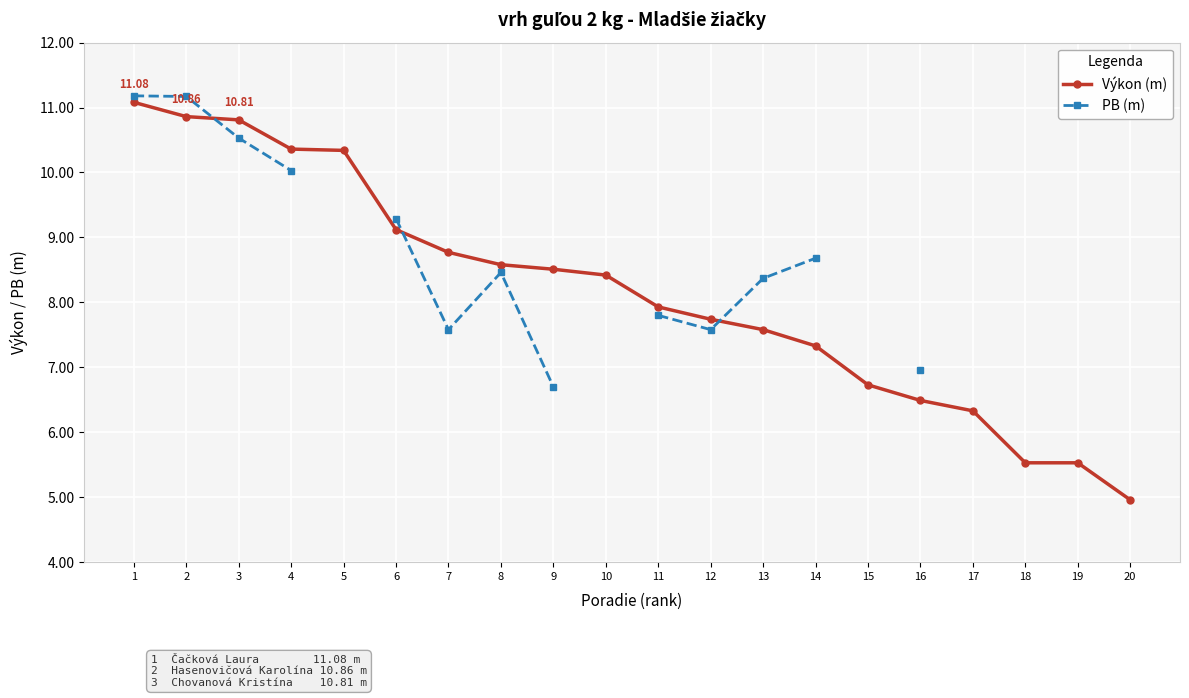

The Výkon (m) series shows 7.6 at 13. True or false?

True